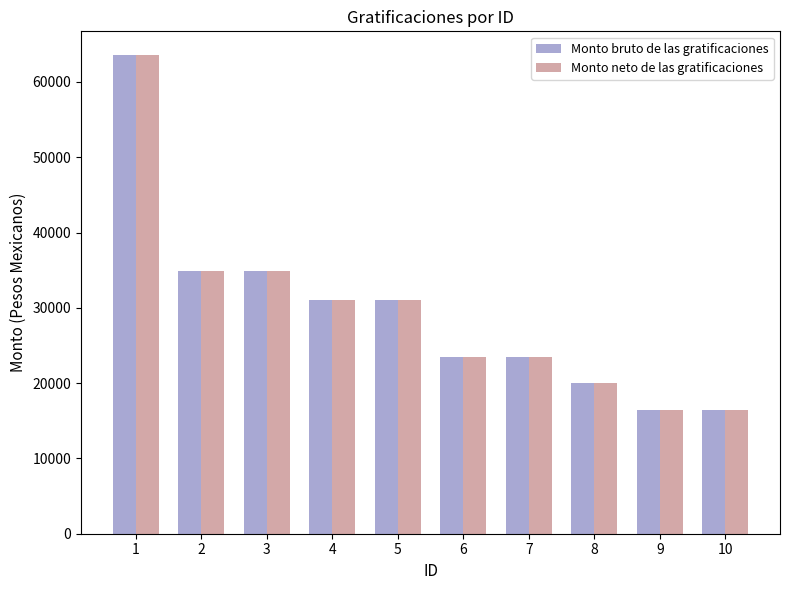

What is the sum of all Monto bruto de las gratificaciones values?

295422.6